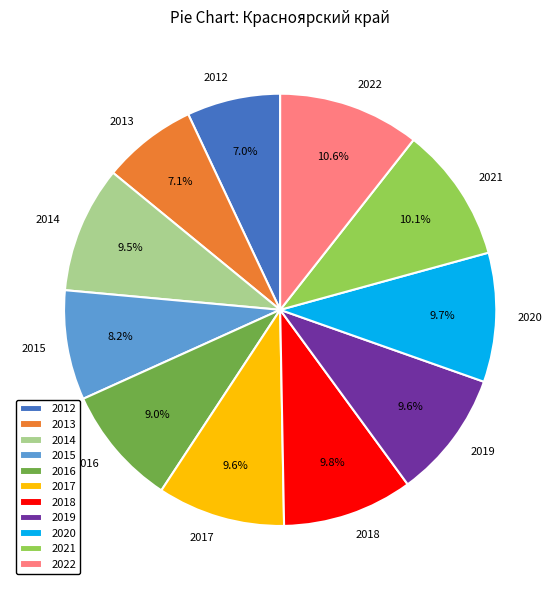

Do 2019 and 2013 together represent more than half of the pie?

No